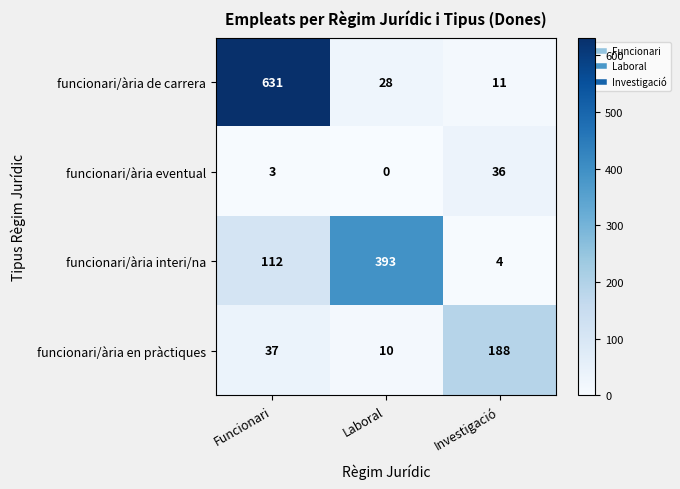

What is the spread (max minus min) of values at Investigació?

184